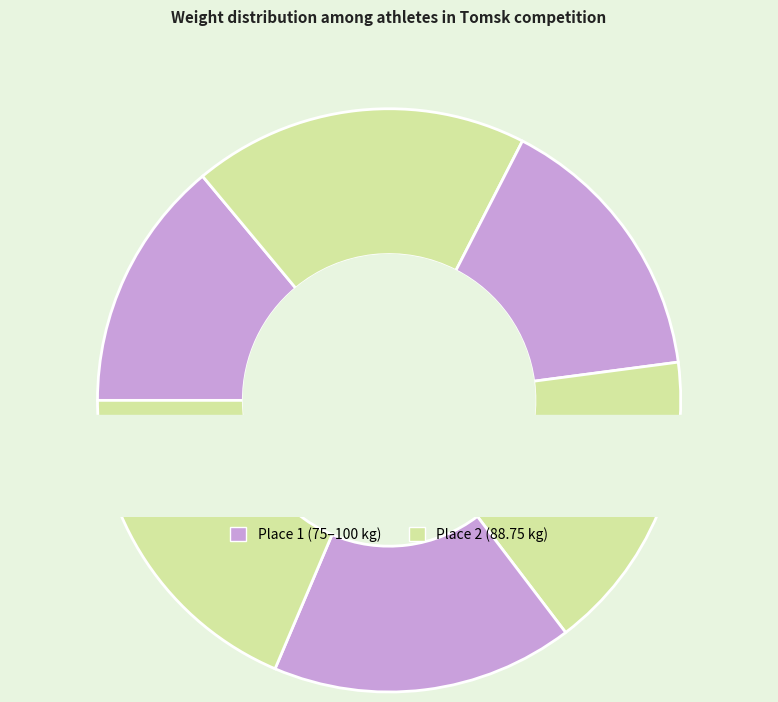

Count the number of slices in the pie.

6